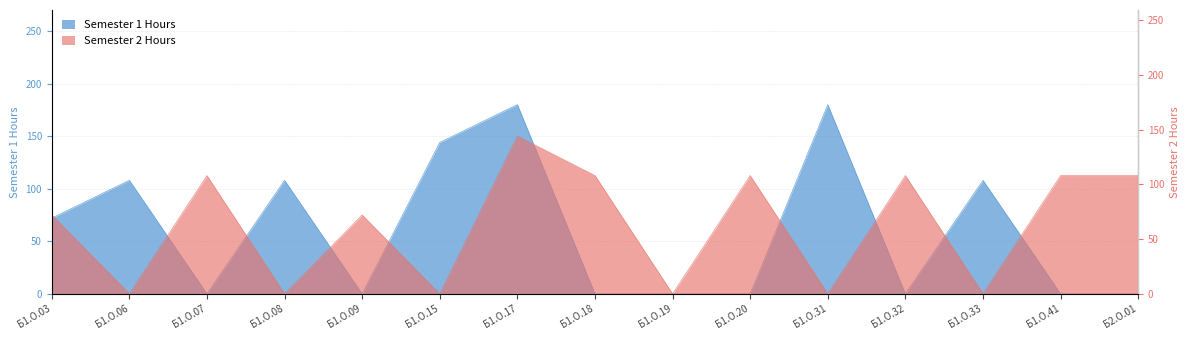

Between Б1.О.08 and Б1.О.19, which is larger?

Б1.О.08